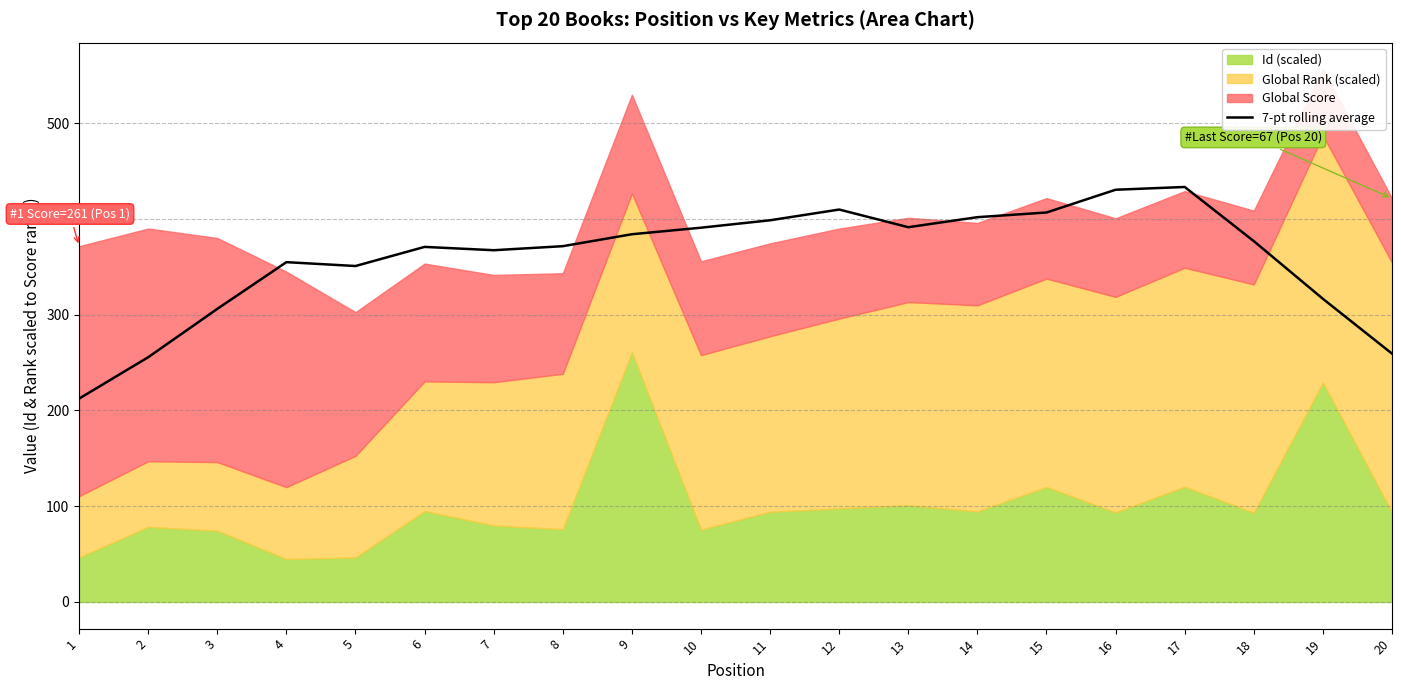

How many values are below 376?

10